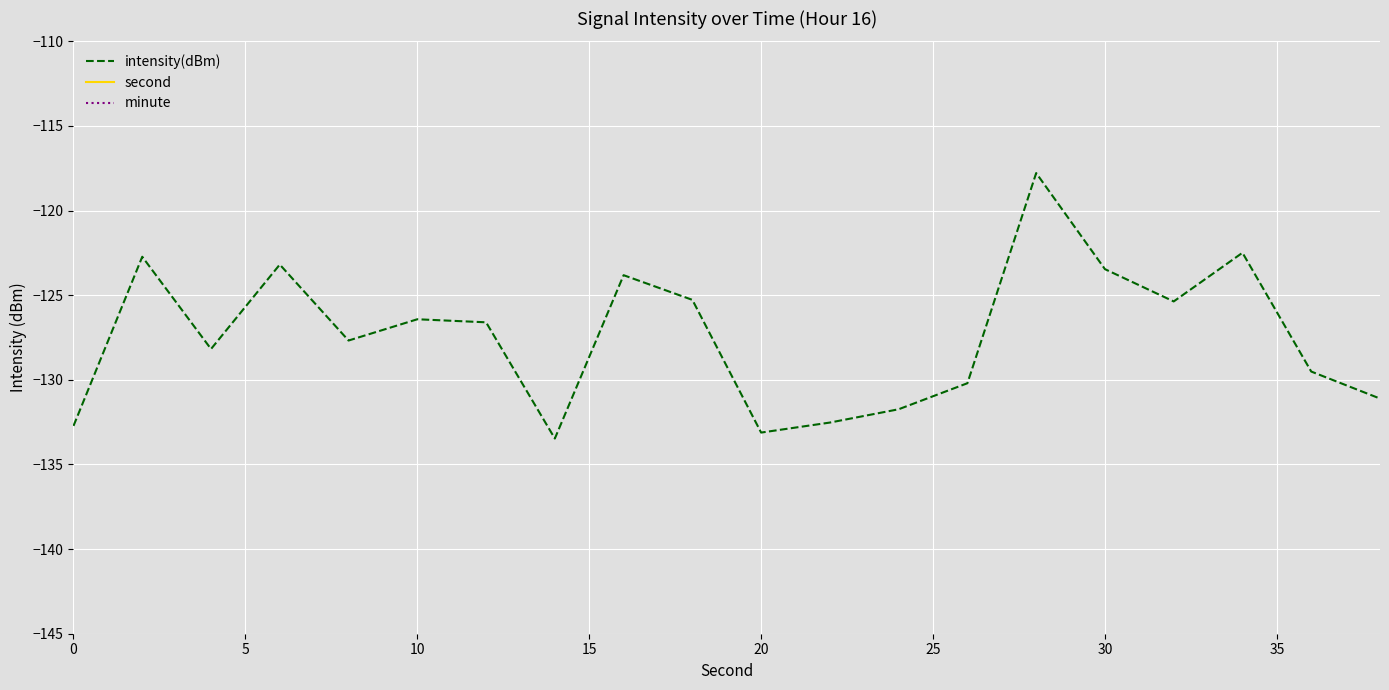

What is the approximate value of intensity(dBm) at 10?

-126.4